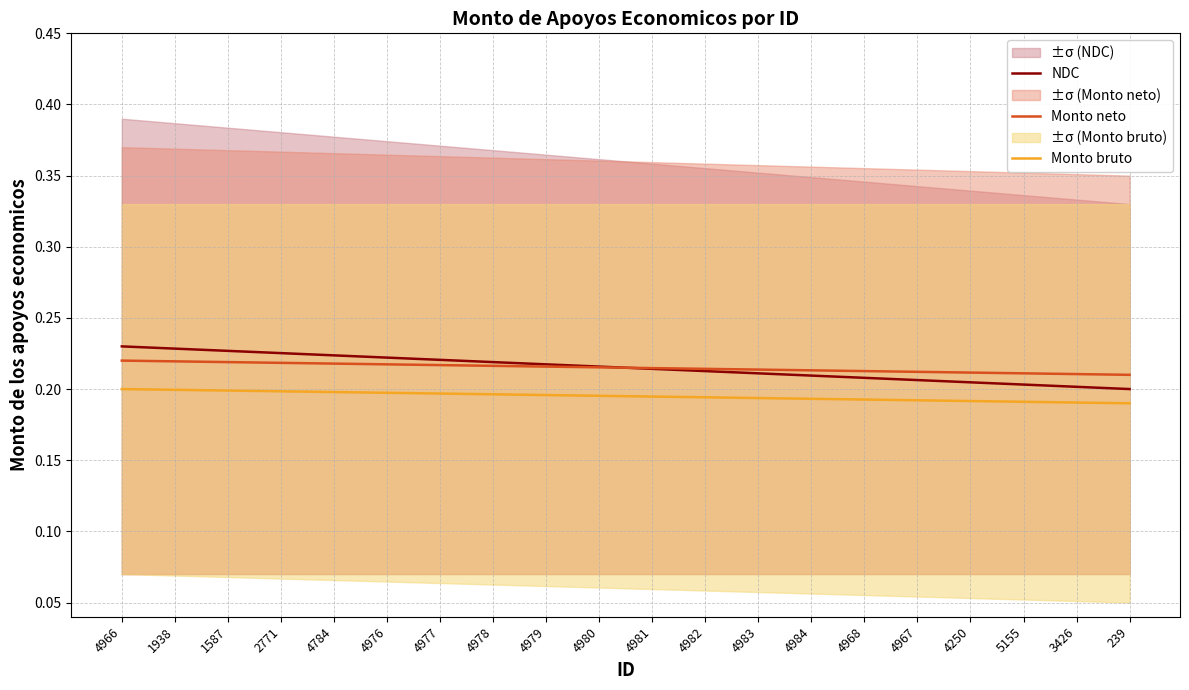

At how many categories does at least one series exceed 0?

20